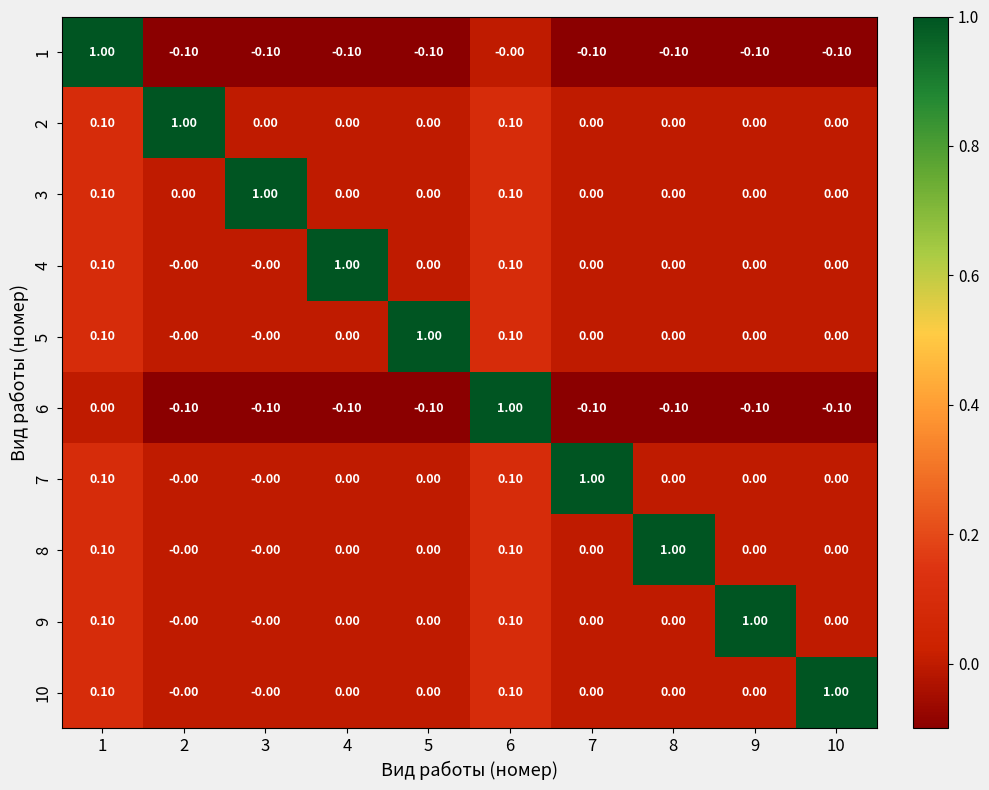

What is the difference between the highest and lowest values at 8?

1.1